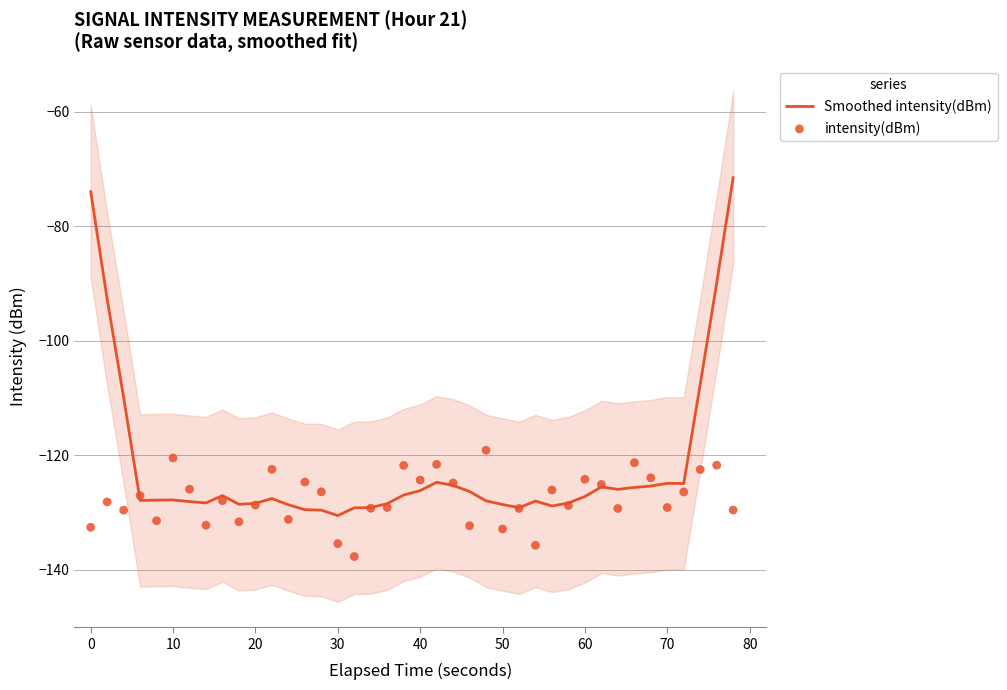

Which series contains the highest Y value?

Smoothed intensity(dBm)